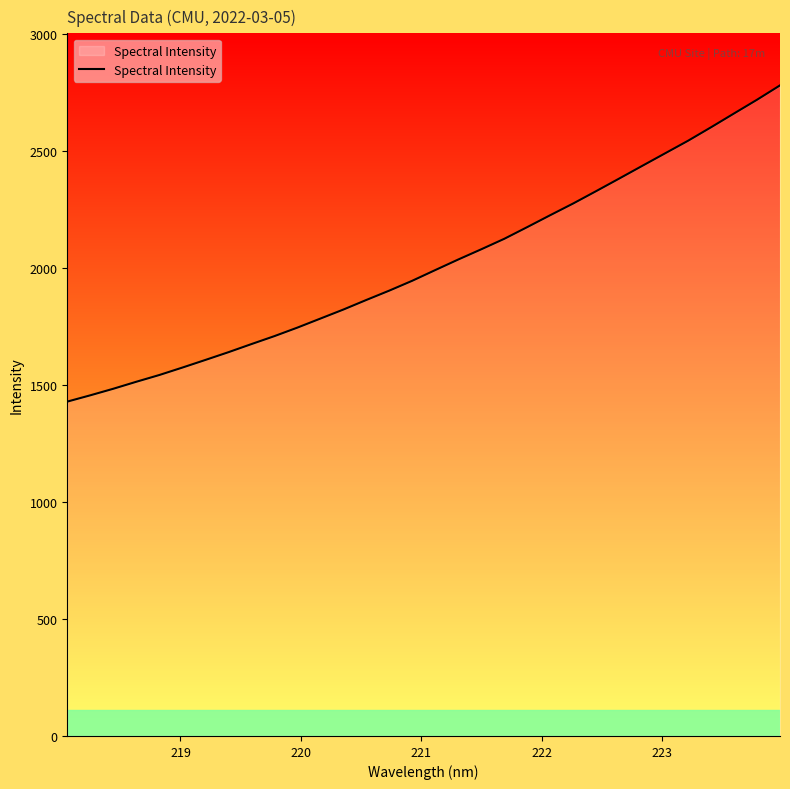

What is the minimum value shown in the chart?

1428.1